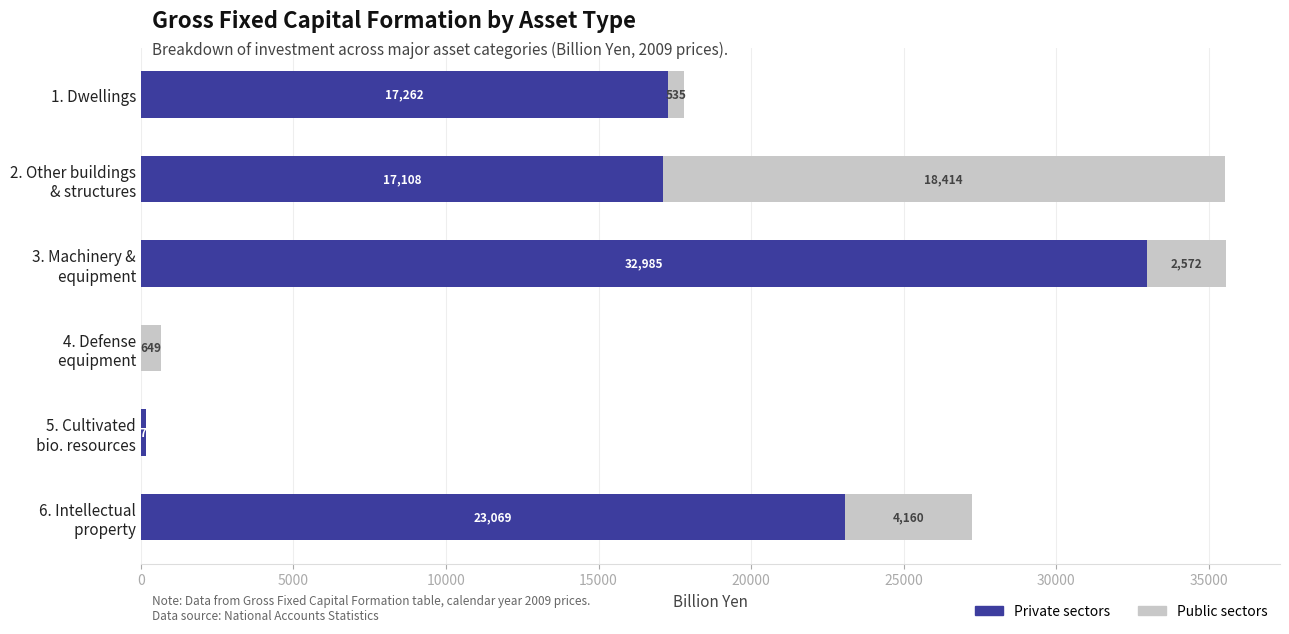

What are all the series names shown in the legend?

Private sectors, Public sectors